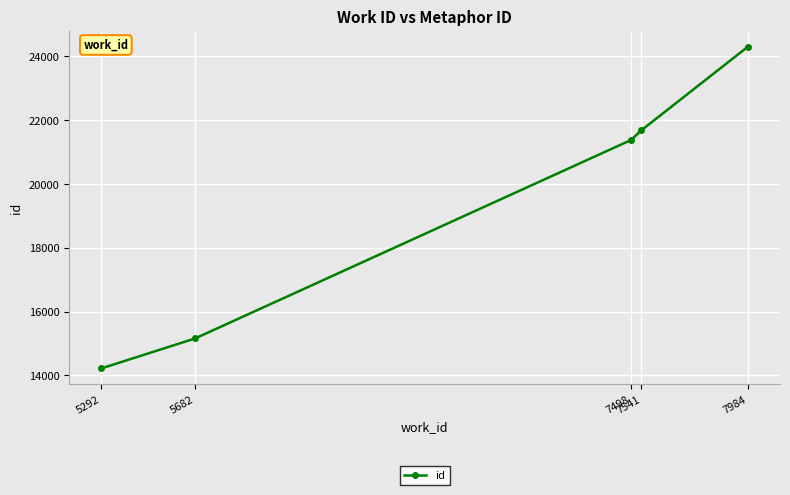

Is it true that the value at 7541 is 7579?

False